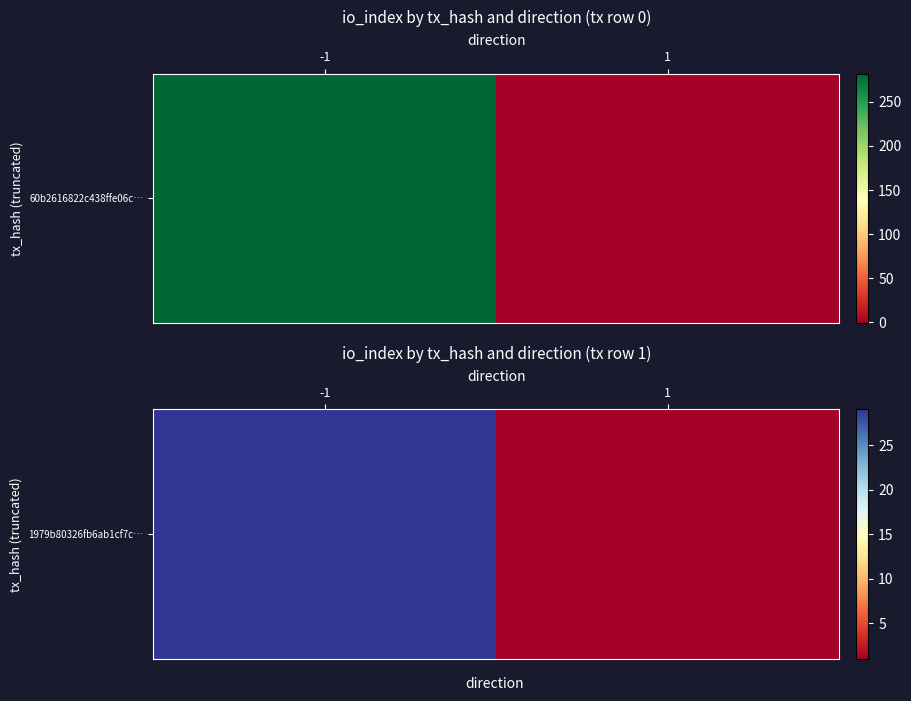

What is the difference between the values at -1 and 1?

28